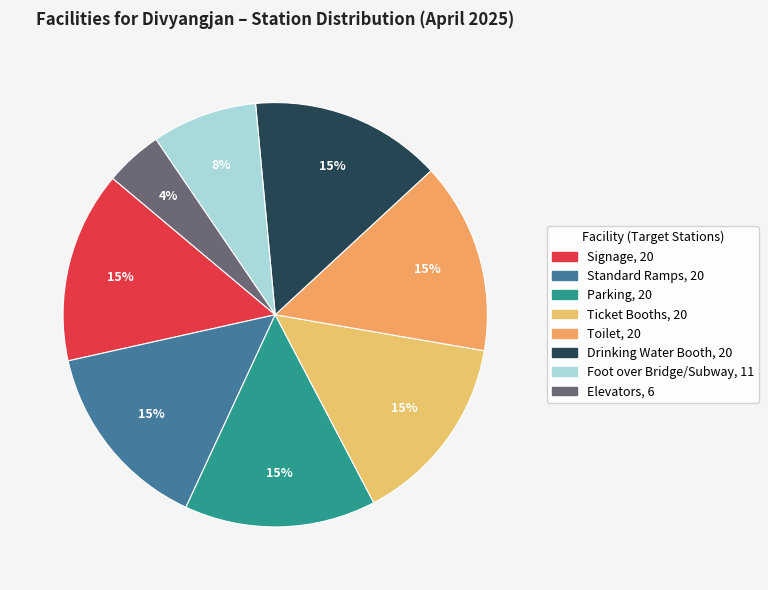

Rank the categories by value from lowest to highest.

Elevators, Foot over Bridge/Subway, Signage, Standard Ramps, Parking, Ticket Booths, Toilet, Drinking Water Booth